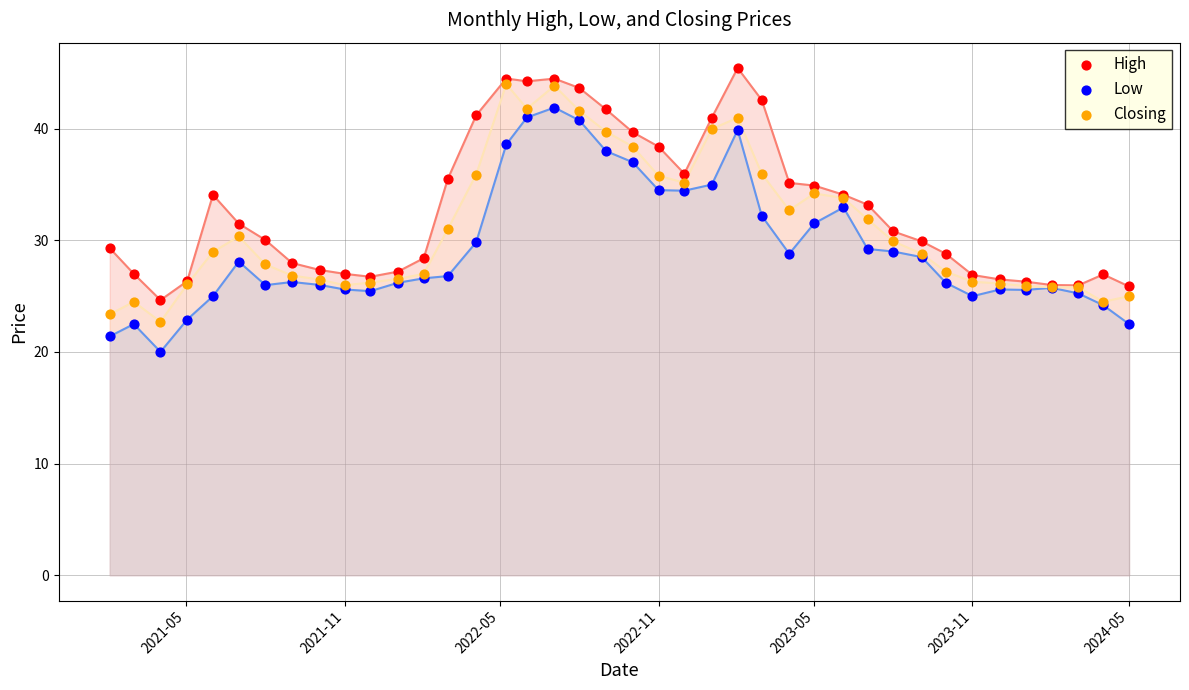

What is the X range (max minus min) for the scatter plot?

1185.0